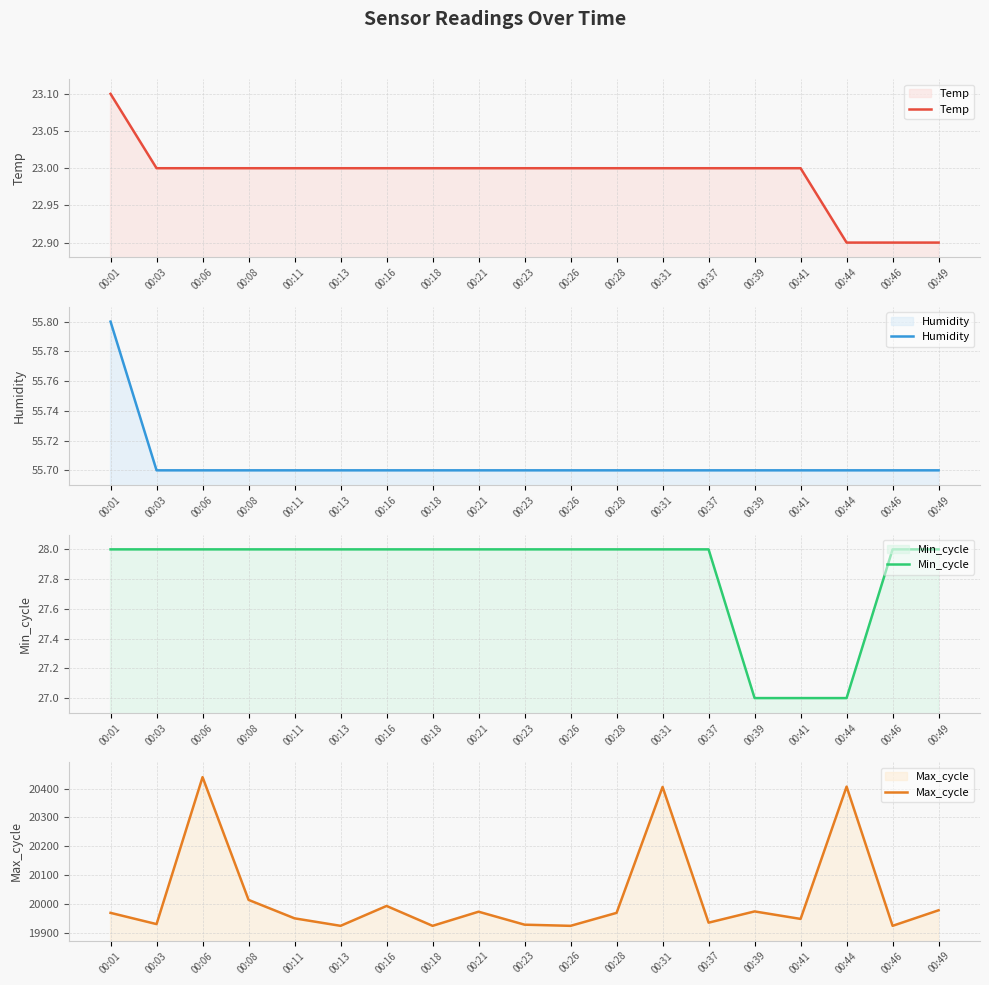

What is the smallest value displayed?

22.9